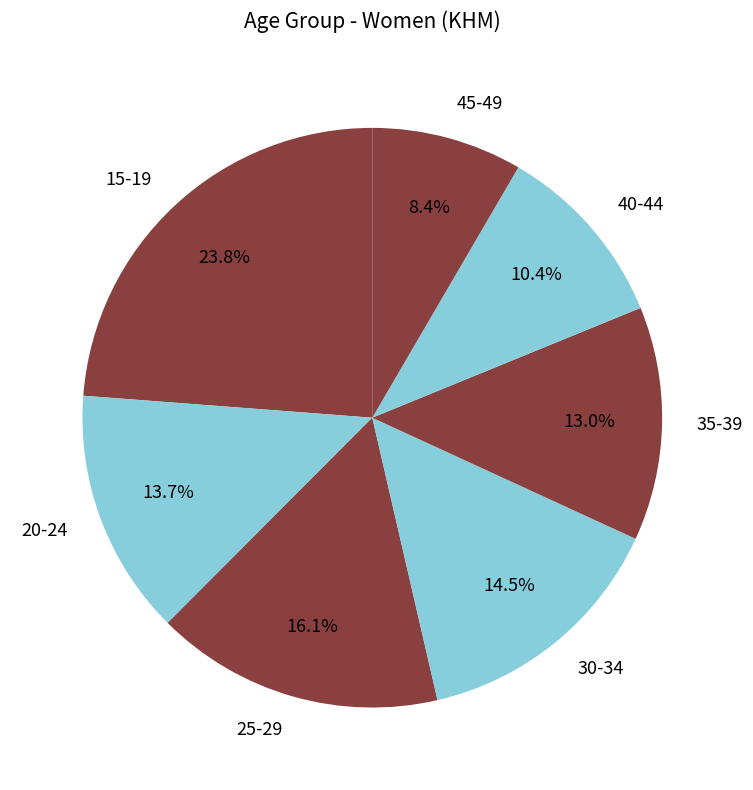

Does 15-19 represent more than half of the total?

No